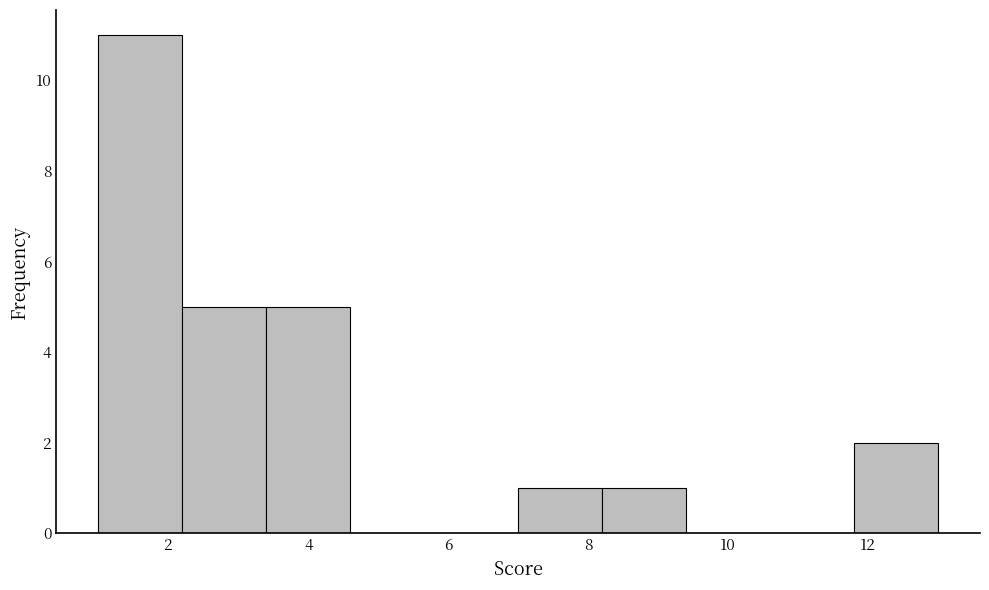

Which range on the x-axis has the tallest bar?

1.0 to 2.2